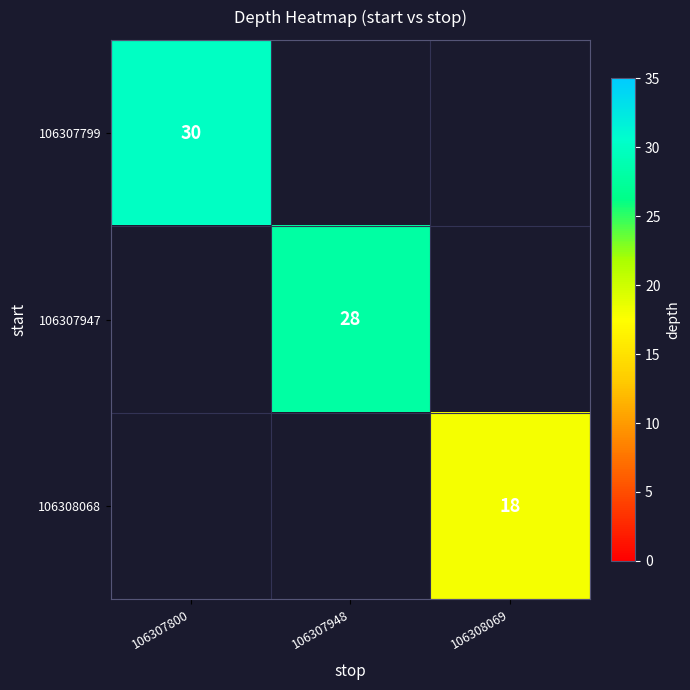

True or false: 106307799 has a value of 30 at 106307800.

True